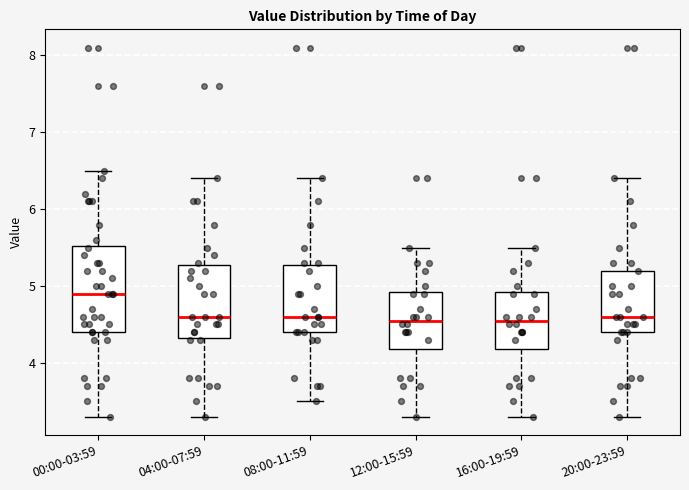

Which box is the tallest, from its lower edge to its upper edge?

00:00-03:59